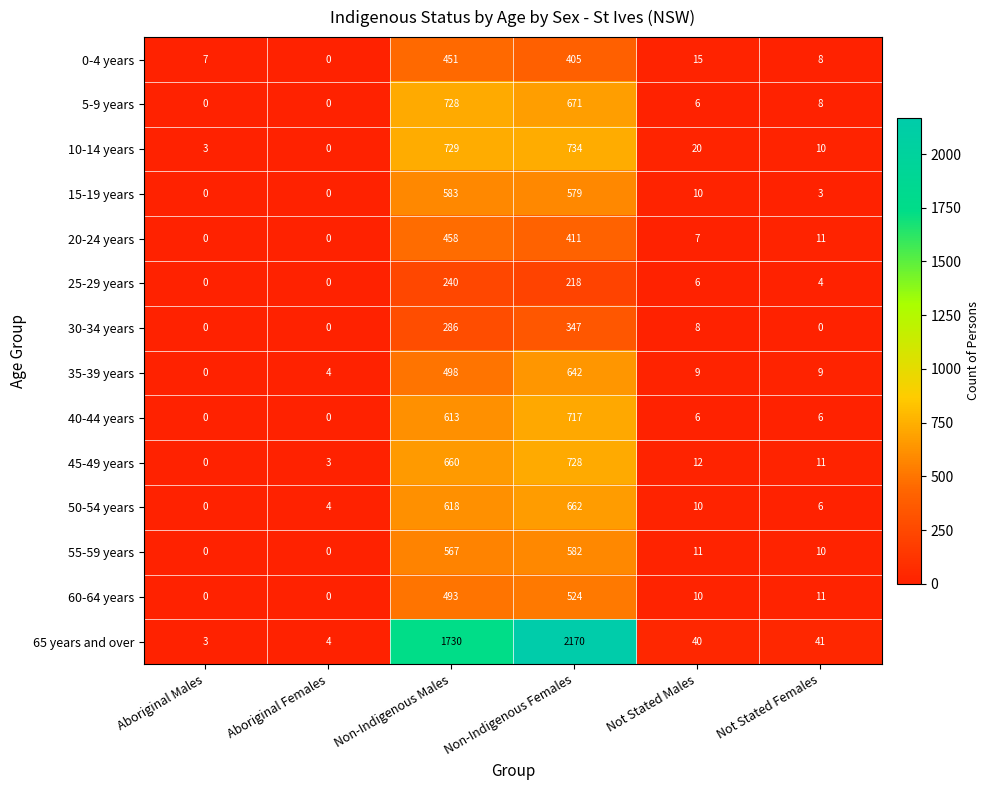

At Non-Indigenous Males, list the series in order from largest to smallest.

65 years and over, 10-14 years, 5-9 years, 45-49 years, 50-54 years, 40-44 years, 15-19 years, 55-59 years, 35-39 years, 60-64 years, 20-24 years, 0-4 years, 30-34 years, 25-29 years